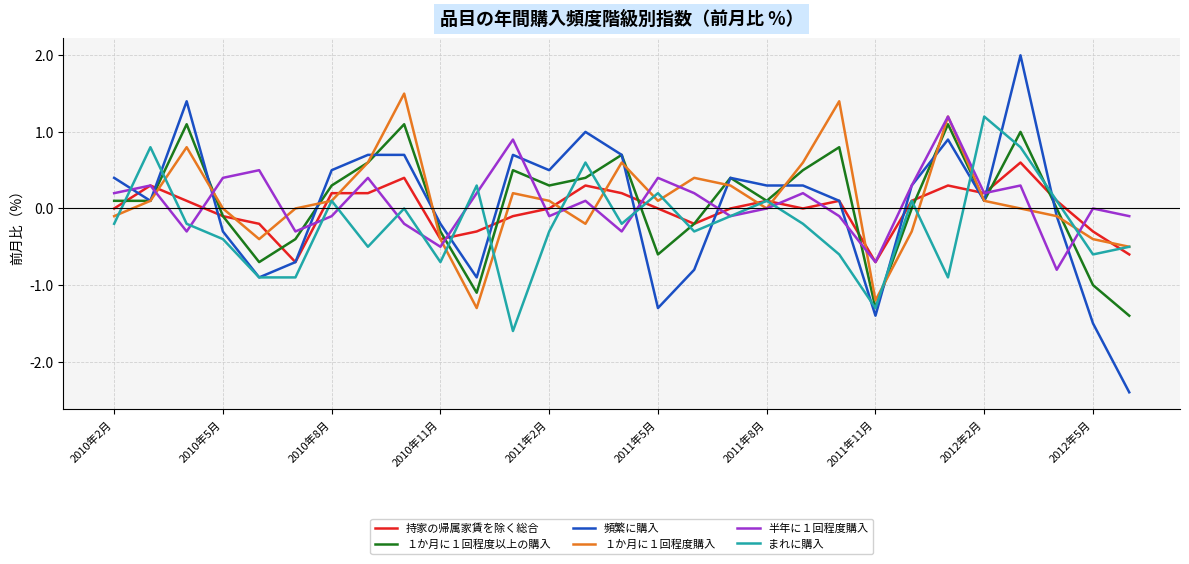

Does the chart have visible grid lines?

Yes